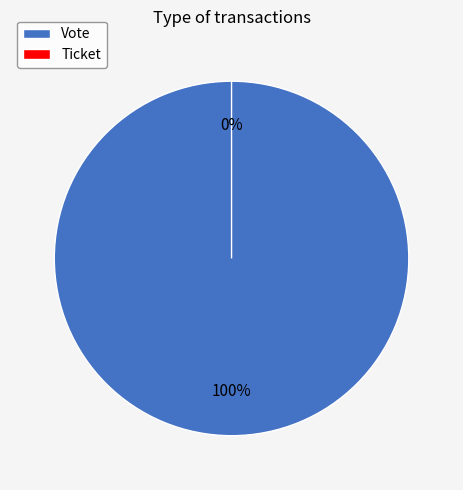

Rank the categories by value from lowest to highest.

Ticket, Vote